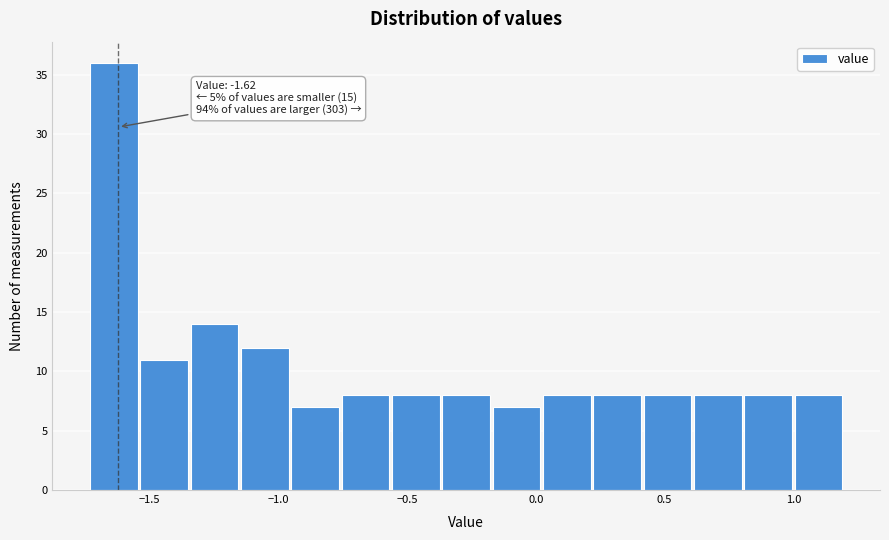

Read against the x-axis, roughly where is the centre of the tallest bar?

-1.65